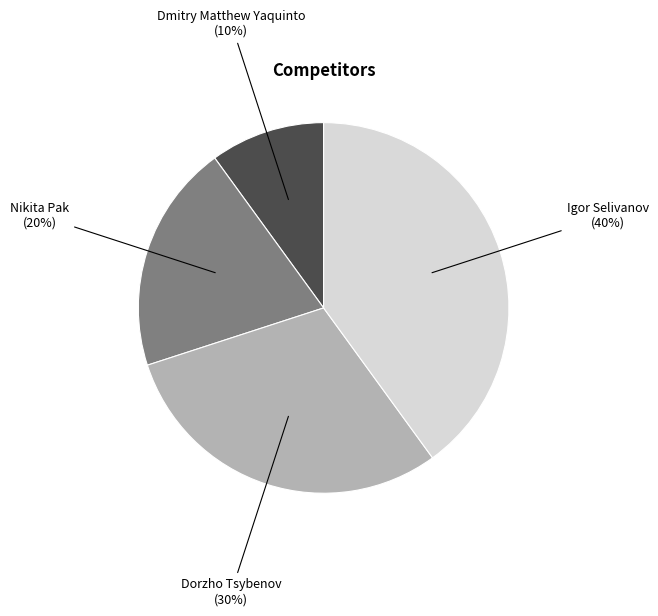

Which slice is the smallest?

Dmitry Matthew Yaquinto